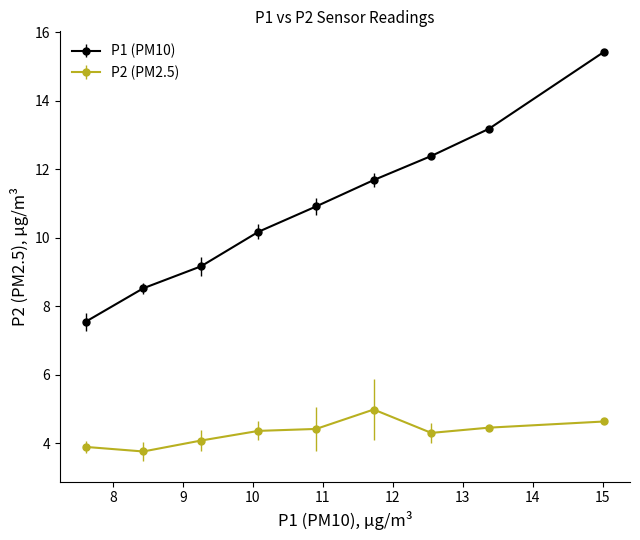

What are all the series names shown in the legend?

P1 (PM10), P2 (PM2.5)